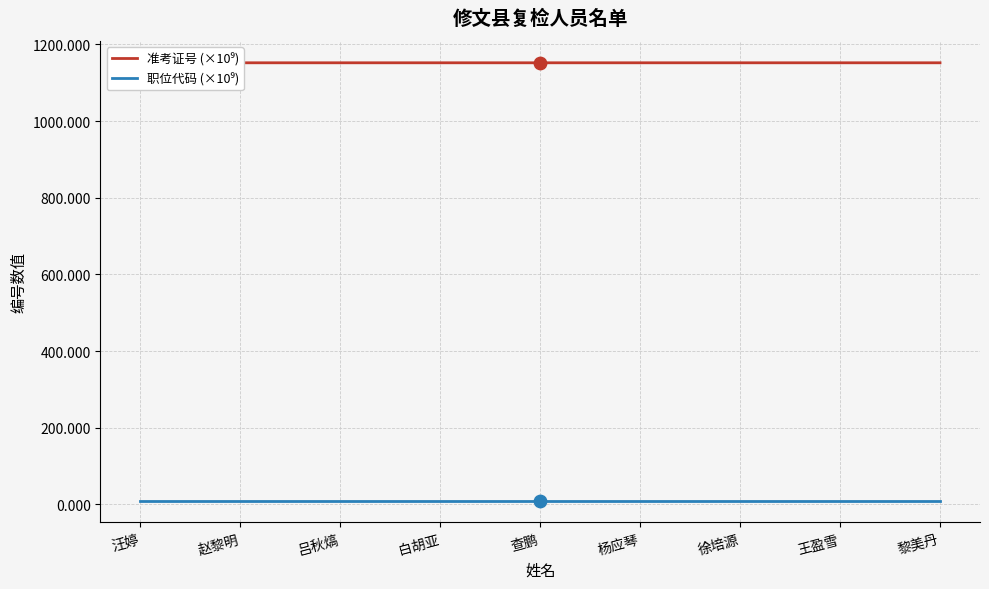

Which series has the largest total across all categories?

准考证号 (×10⁹)